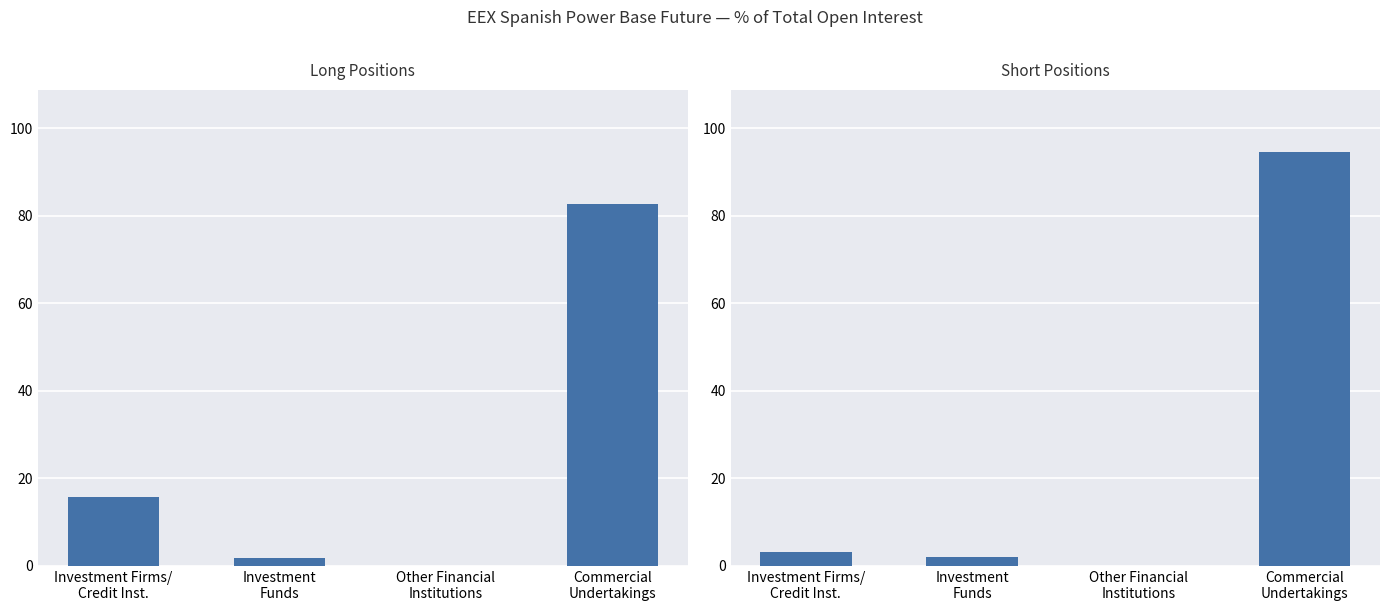

What is the difference between the maximum and minimum values in the Short series?

94.6